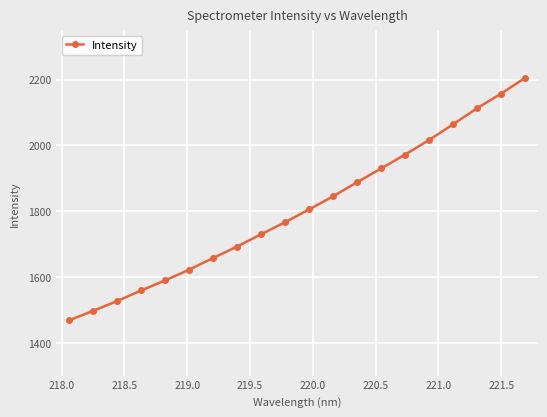

True or false: the data has more than 0 interior local peaks.

False